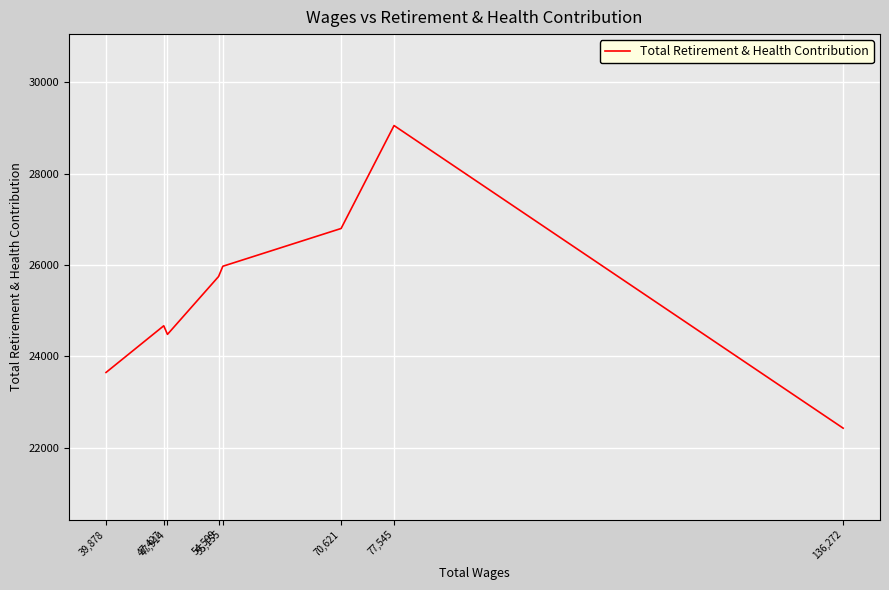

What is the smallest value displayed?

22431